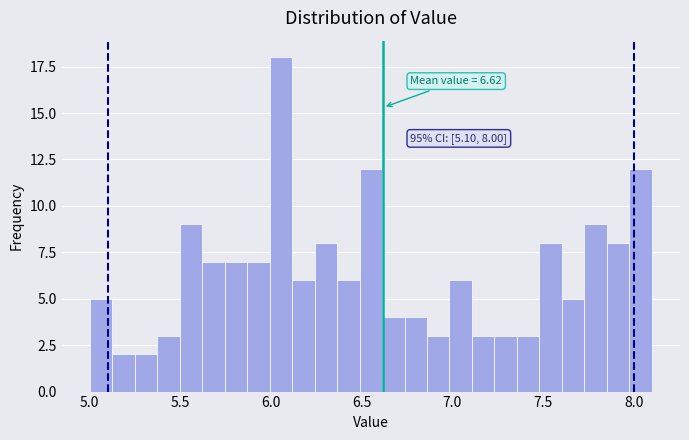

Read against the x-axis, roughly where is the centre of the tallest bar?

6.05